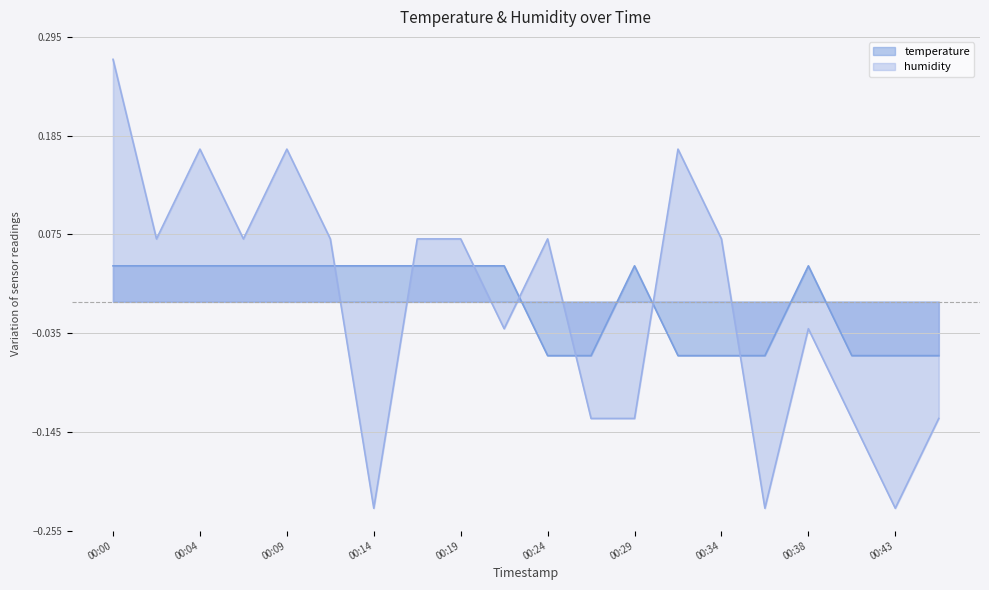

Reading left to right, list all the values displayed in this chart.

temperature: 00:00=0.0	00:02=0.0	00:04=0.0	00:07=0.0	00:09=0.0	00:12=0.0	00:14=0.0	00:17=0.0	00:19=0.0	00:21=0.0	00:24=-0.1	00:26=-0.1	00:29=0.0	00:31=-0.1	00:34=-0.1	00:36=-0.1	00:38=0.0	00:41=-0.1	00:43=-0.1	00:46=-0.1
humidity: 00:00=0.3	00:02=0.1	00:04=0.2	00:07=0.1	00:09=0.2	00:12=0.1	00:14=-0.2	00:17=0.1	00:19=0.1	00:21=-0.0	00:24=0.1	00:26=-0.1	00:29=-0.1	00:31=0.2	00:34=0.1	00:36=-0.2	00:38=-0.0	00:41=-0.1	00:43=-0.2	00:46=-0.1